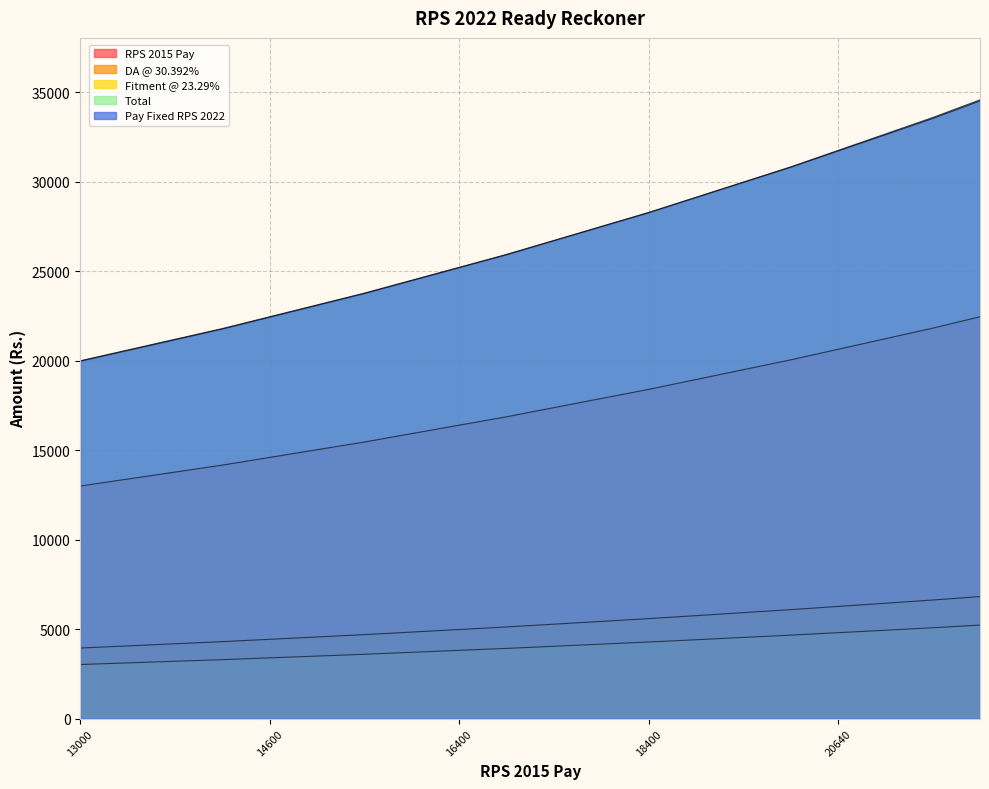

What are all the series names shown in the legend?

RPS 2015 Pay, DA @ 30.392%, Fitment @ 23.29%, Total, Pay Fixed RPS 2022